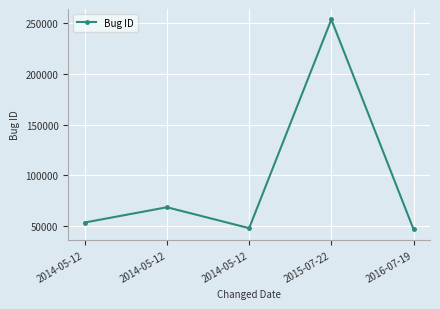

The value at 2014-05-12 is 11200. True or false?

False